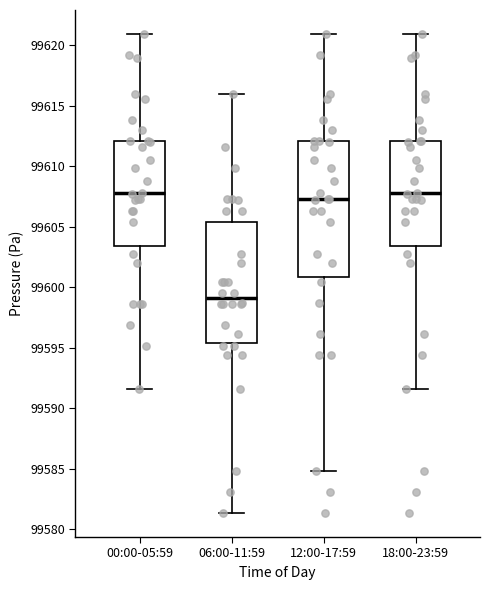

Comparing the boxes themselves (not the whiskers), which one is the tallest?

12:00-17:59